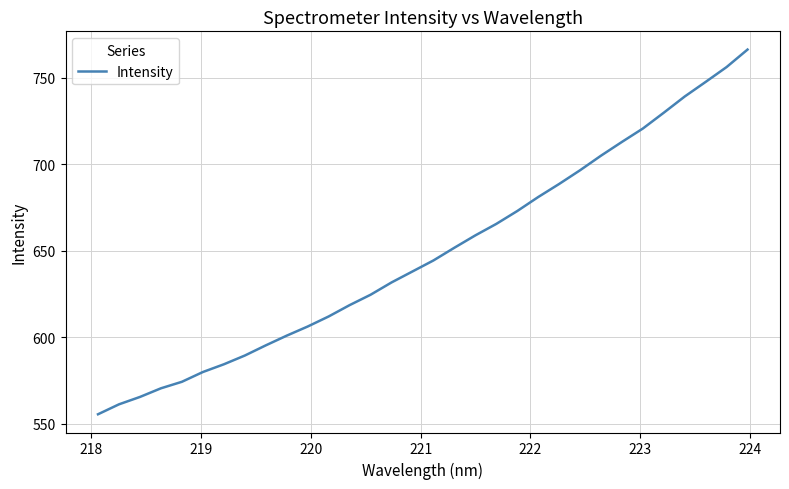

What is the minimum value shown in the chart?

555.4